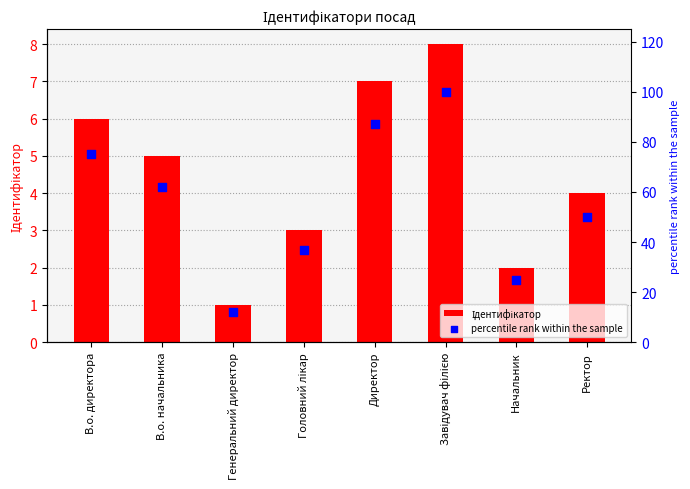

Which series contains the lowest Y value?

Ідентифікатор